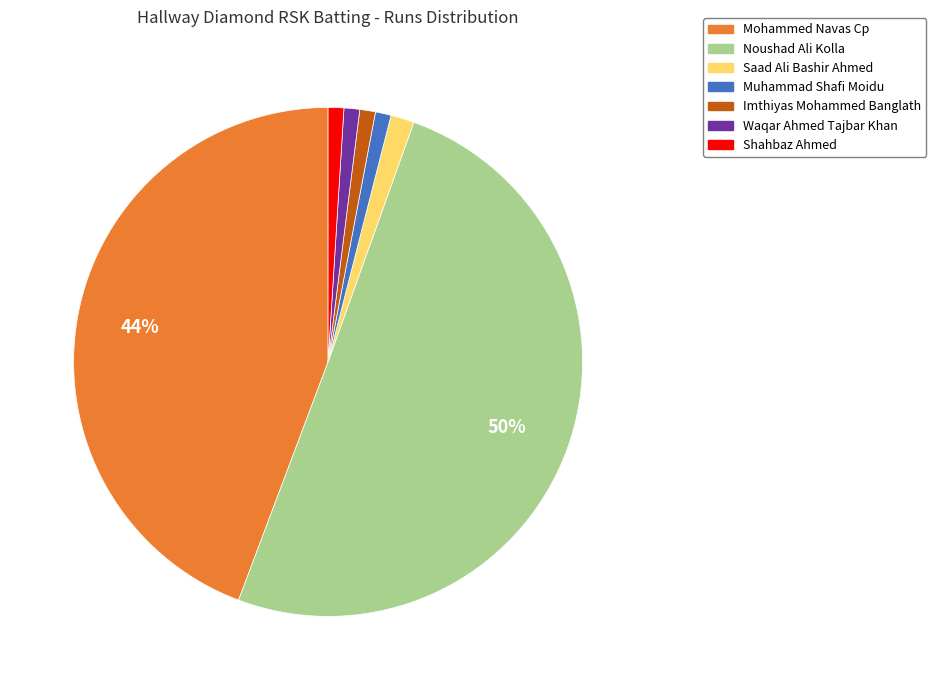

Which slice is the largest?

Noushad Ali Kolla